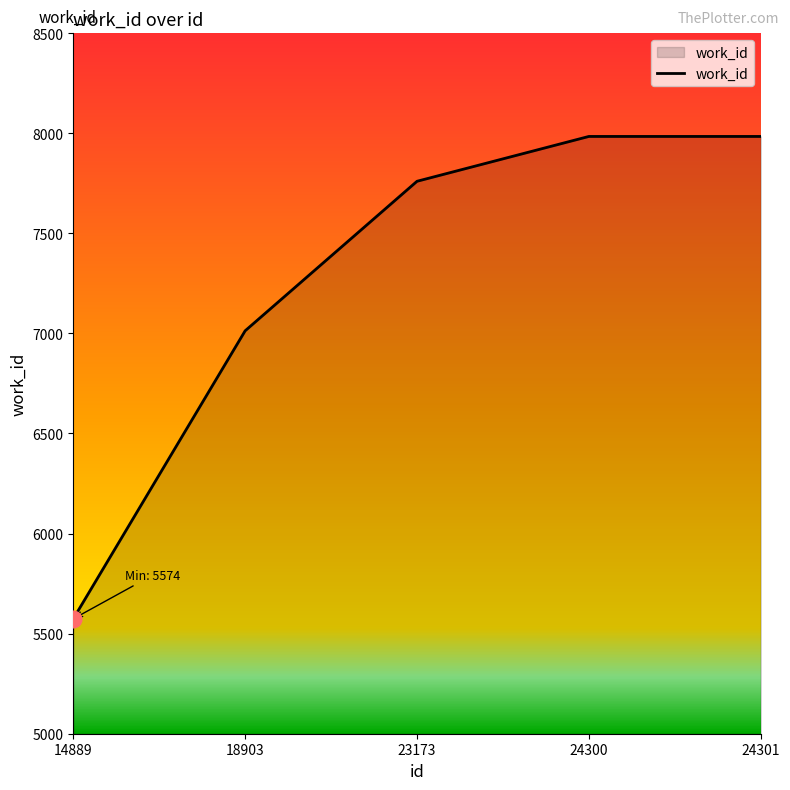

What is the change in value from 14889 to 18903?

+1439